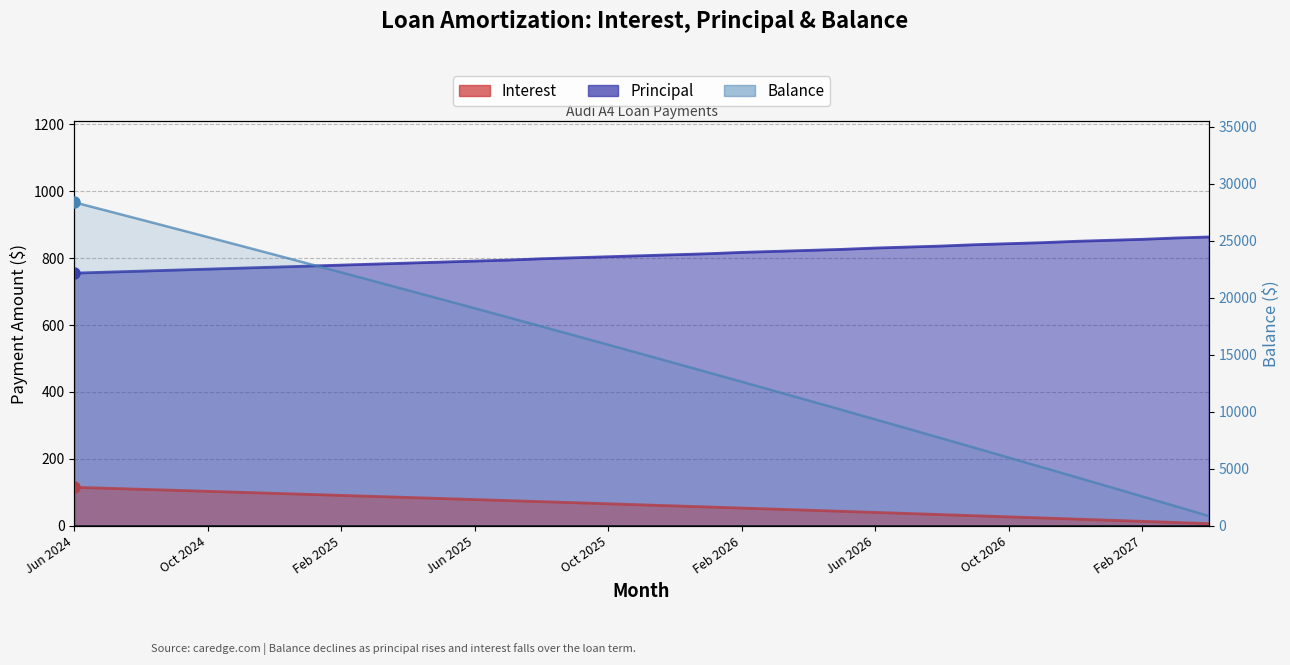

How many series are shown in this chart?

3